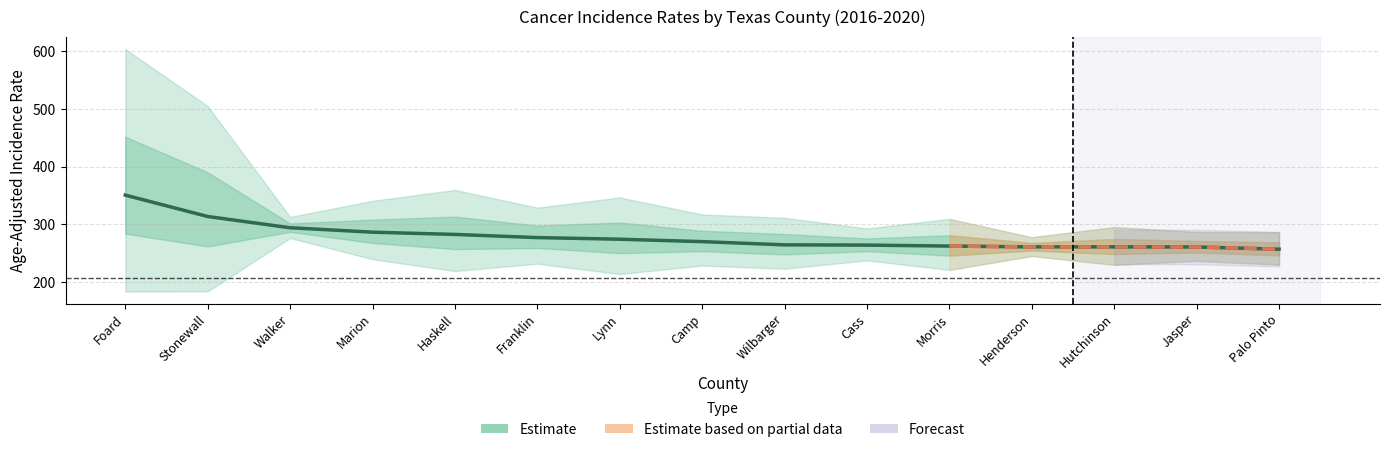

At which category does Upper 95% CI reach its first local peak?

Haskell